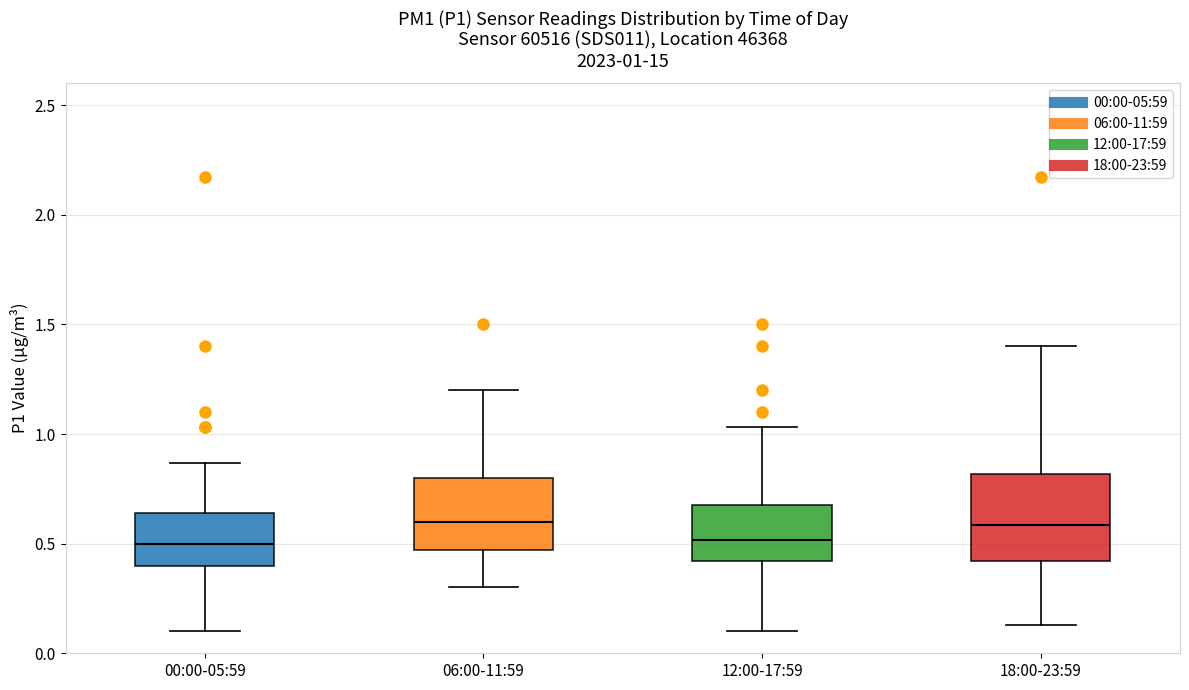

Which box is the tallest, from its lower edge to its upper edge?

18:00-23:59